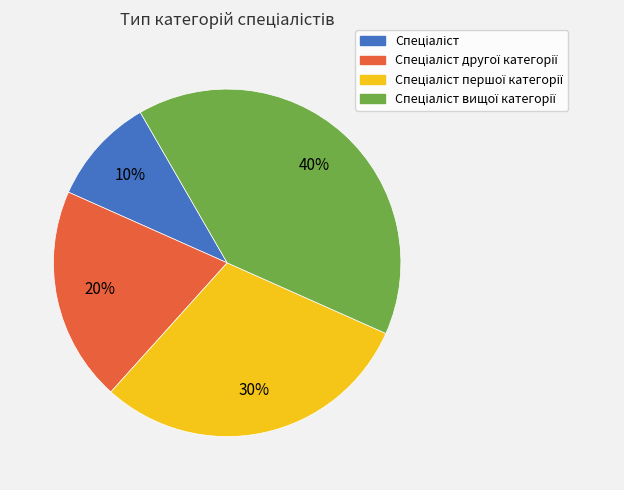

To the nearest percent, what is the average slice percentage?

25%